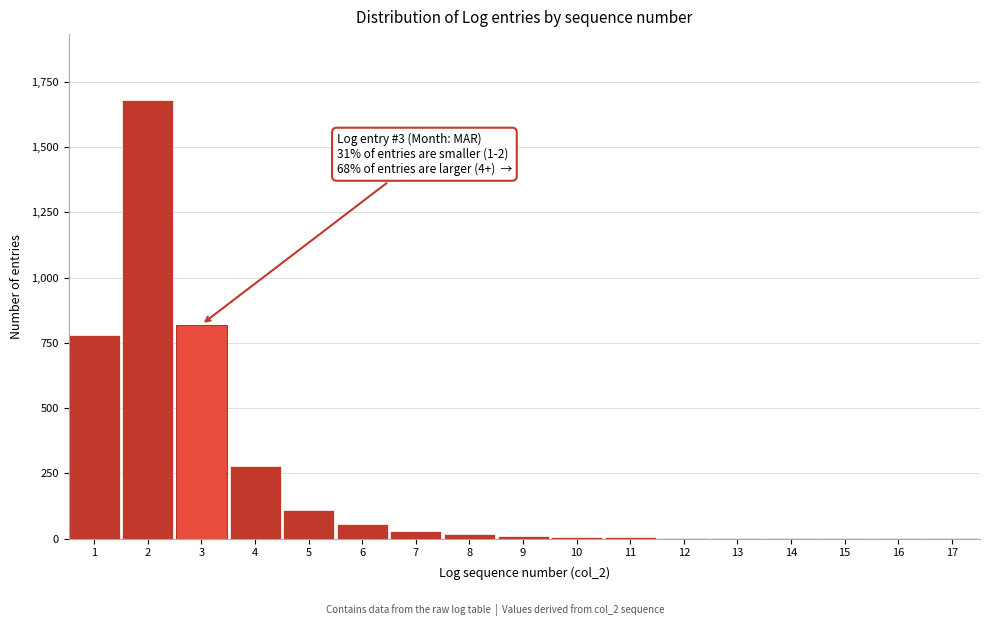

What is the sum of all values?

3807